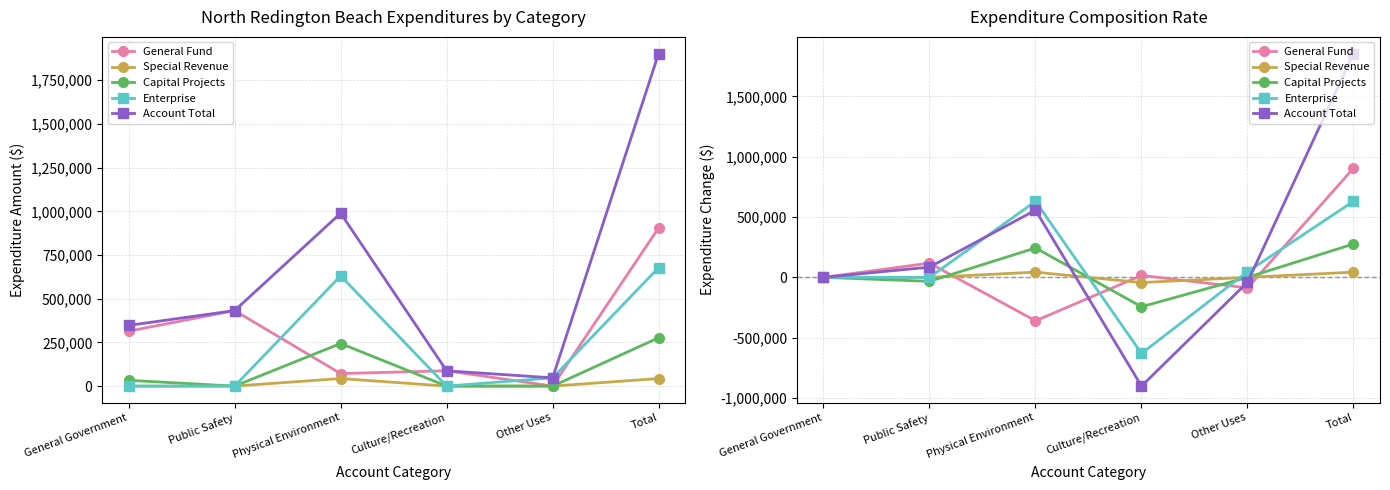

Reading left to right, list all the values displayed in this chart.

General Fund: General Government=0	Public Safety=117869	Physical Environment=-360513	Culture/Recreation=16059	Other Uses=-87545	Total=905160
Special Revenue: General Government=0	Public Safety=0	Physical Environment=43192	Culture/Recreation=-43192	Other Uses=0	Total=43192
Capital Projects: General Government=0	Public Safety=-32999	Physical Environment=243636	Culture/Recreation=-243636	Other Uses=0	Total=276635
Enterprise: General Government=0	Public Safety=0	Physical Environment=630687	Culture/Recreation=-630687	Other Uses=47003	Total=630687
Account Total: General Government=0	Public Safety=84870	Physical Environment=557002	Culture/Recreation=-901456	Other Uses=-40542	Total=1855674